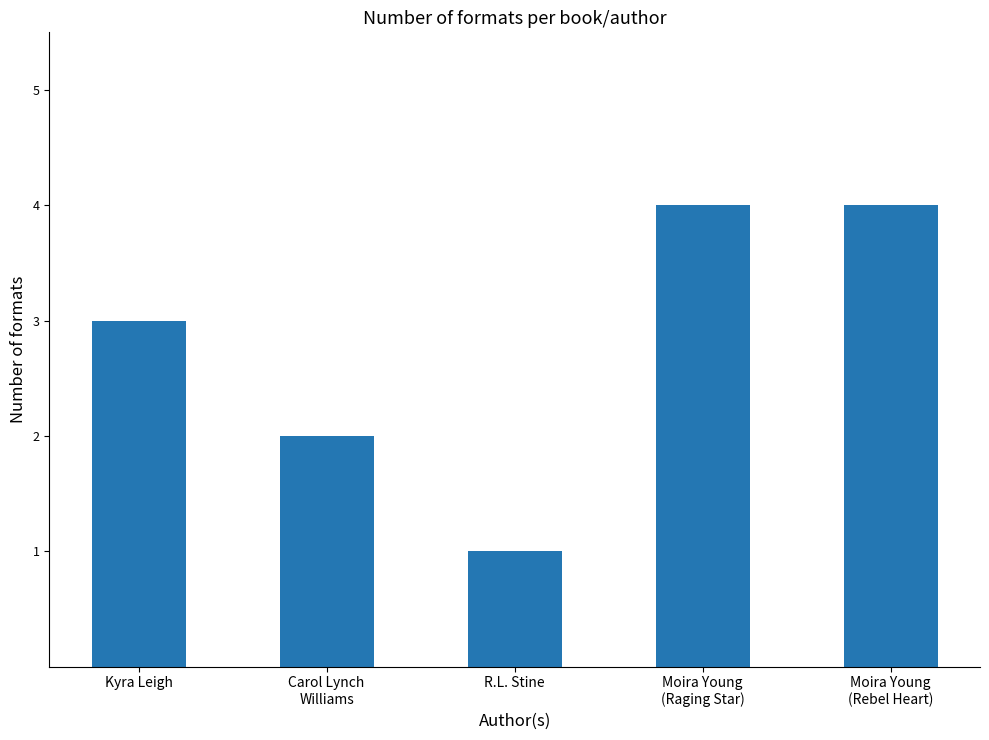

What is the value of the 5th bar from the left?

4